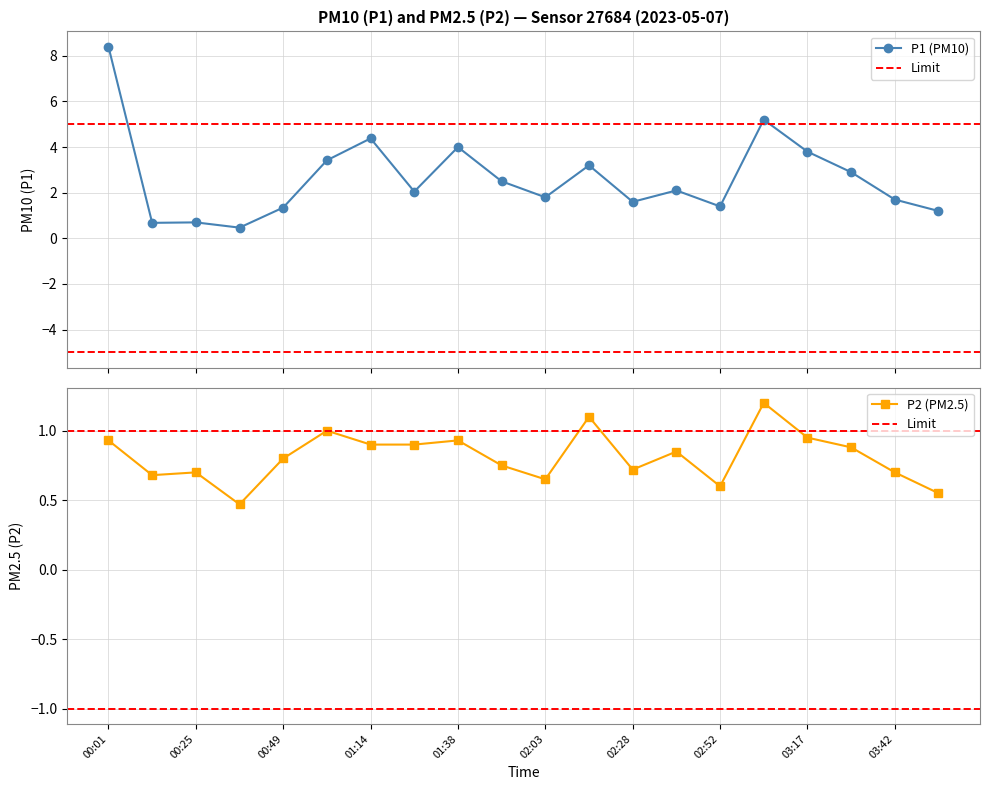

True or false: P1 (PM10) has more than 2 points higher than both neighbors.

True